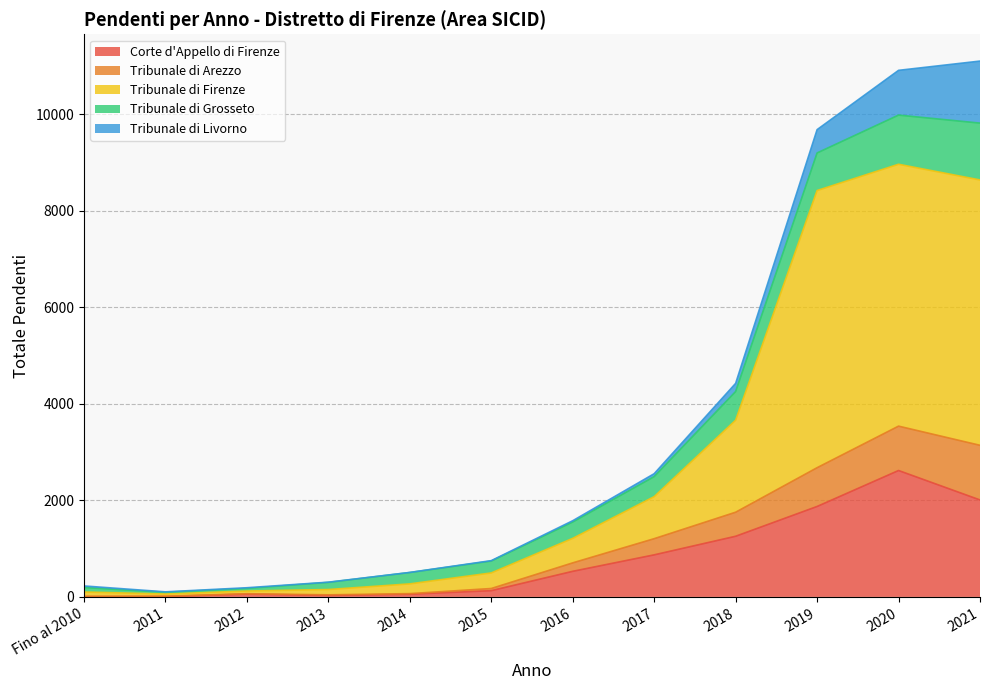

What are all the series names shown in the legend?

Corte d'Appello di Firenze, Tribunale di Arezzo, Tribunale di Firenze, Tribunale di Grosseto, Tribunale di Livorno